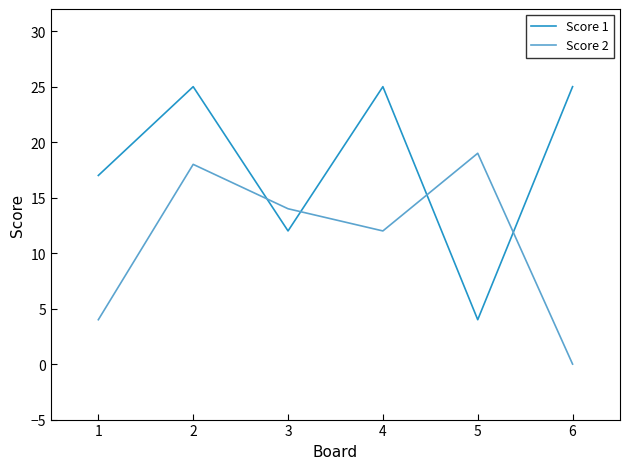

List the series in order of their peak value, highest first.

Score 1, Score 2